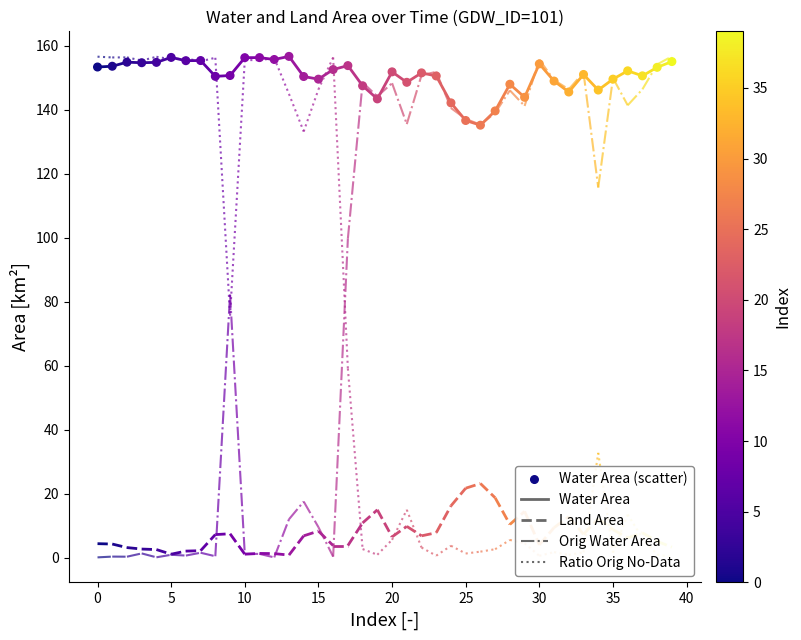

What is the range of Y values (max minus min)?

21.5